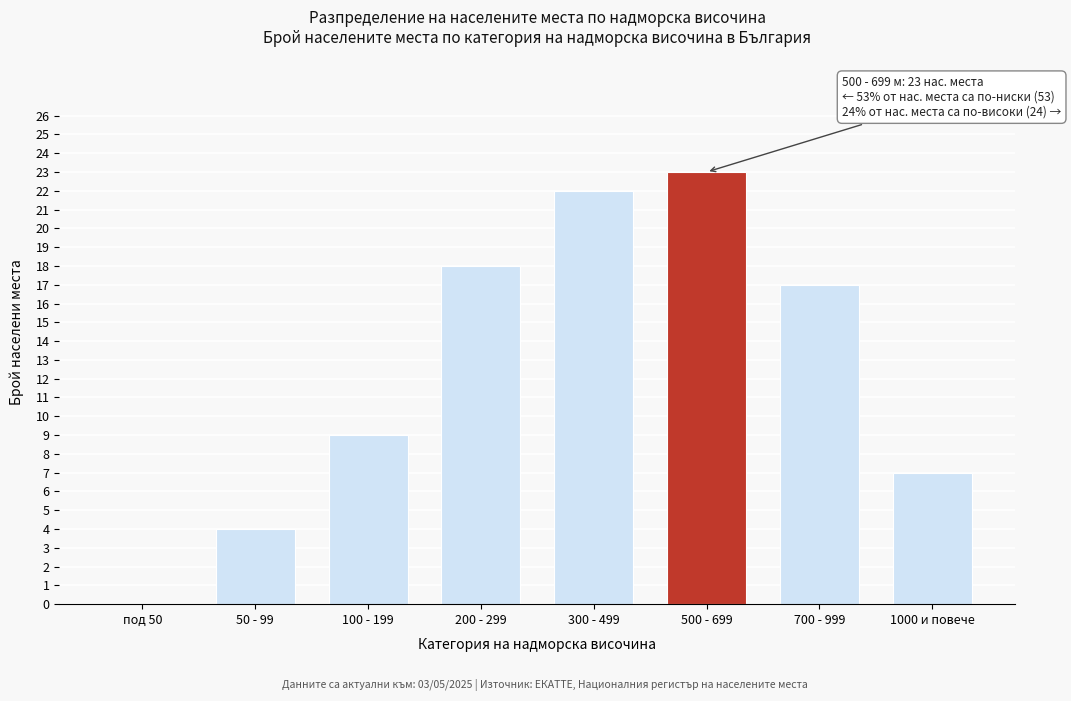

Reading left to right, what are all the values shown in this chart?

под 50=0	50 - 99=4	100 - 199=9	200 - 299=18	300 - 499=22	500 - 699=23	700 - 999=17	1000 и повече=7